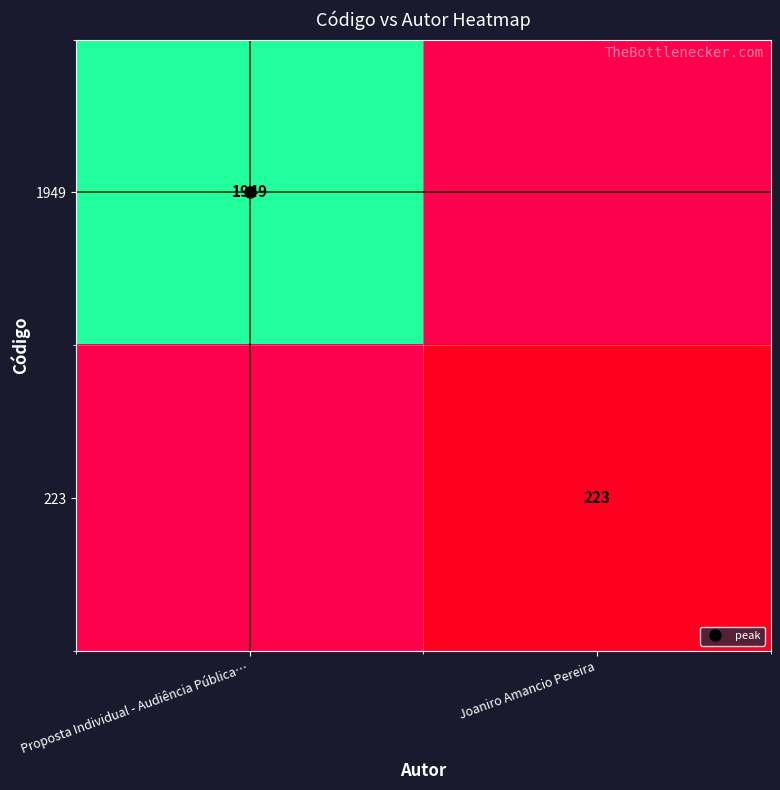

What is the difference between the highest and lowest values at Joaniro Amancio Pereira?

223